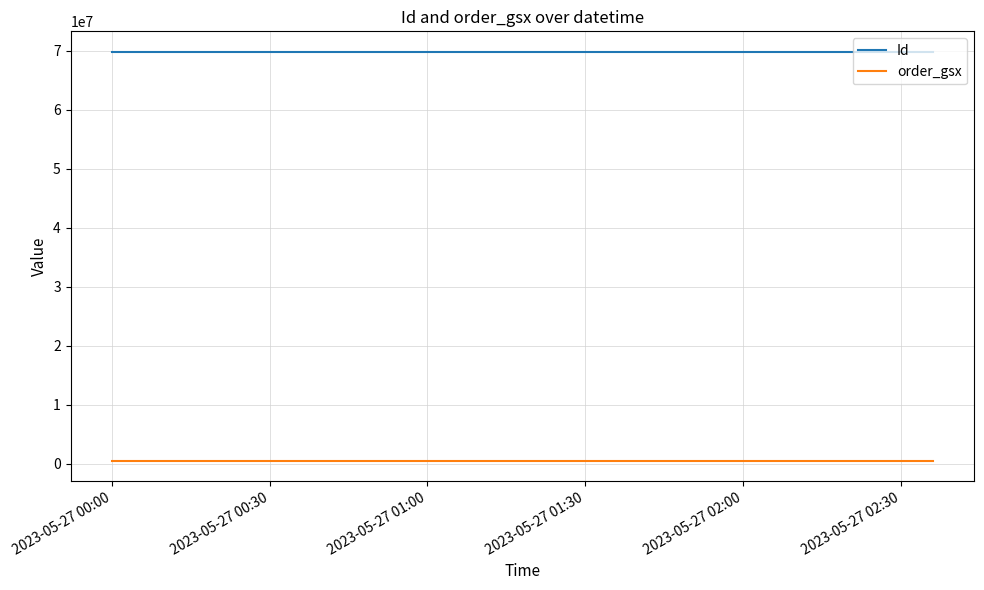

How many series are shown in this chart?

2